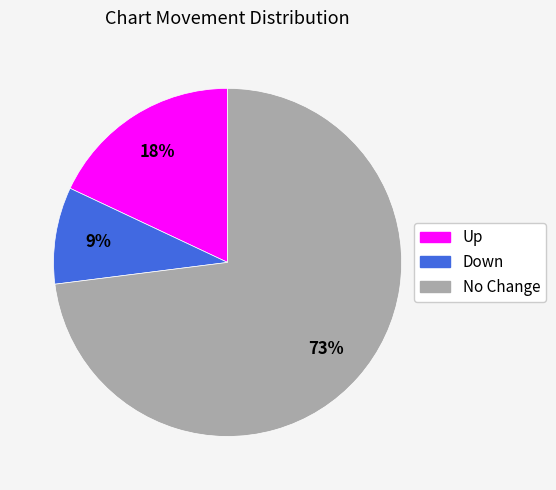

Does any single category account for the majority?

Yes